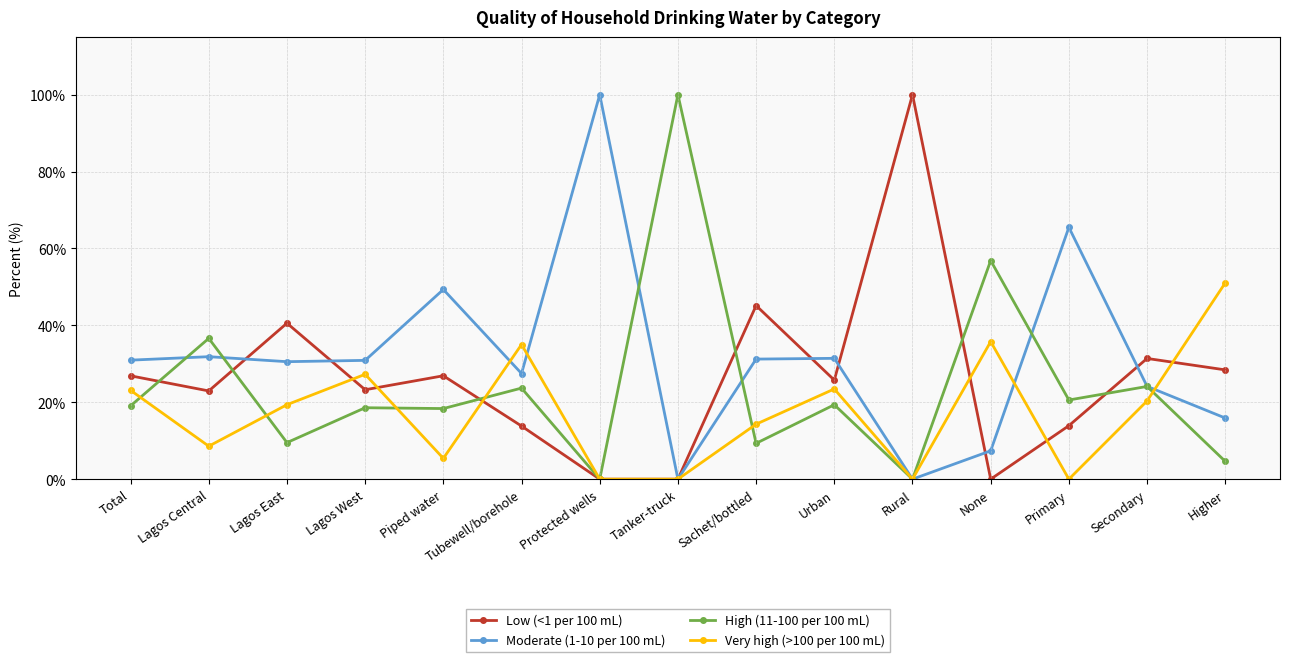

What is the difference between the highest and lowest values at Lagos Central?

28.0